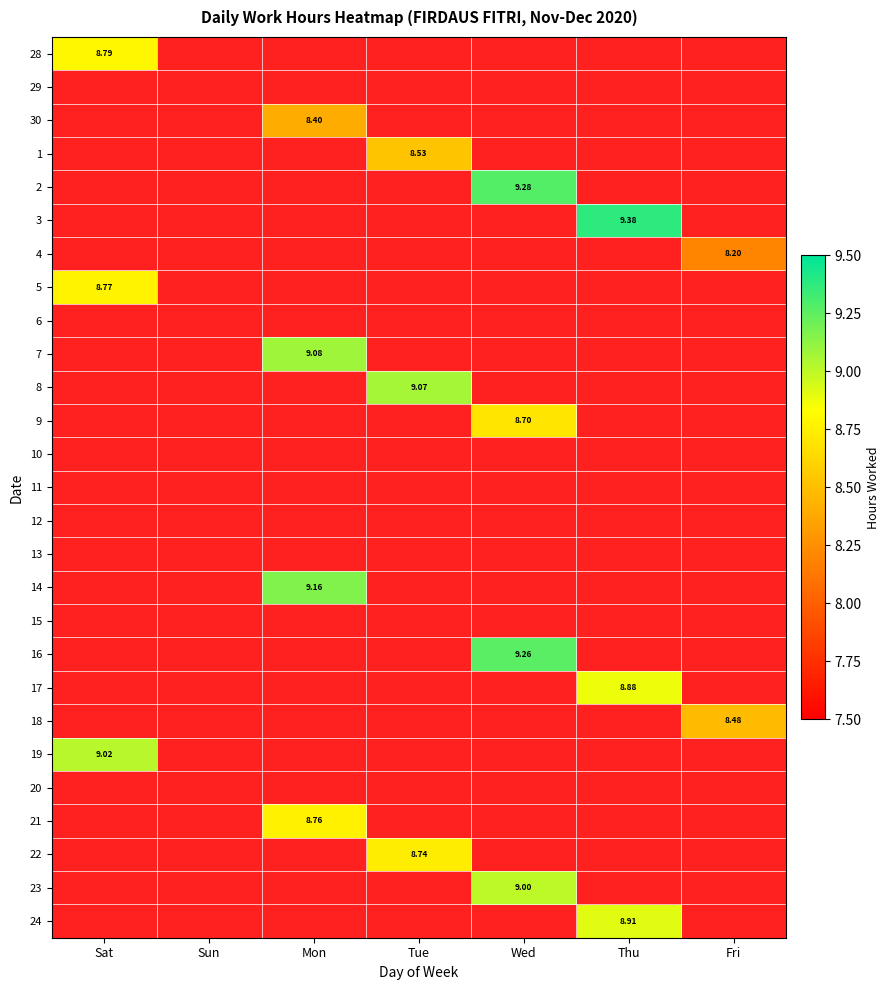

What is the total value across all series at Wed?

36.2